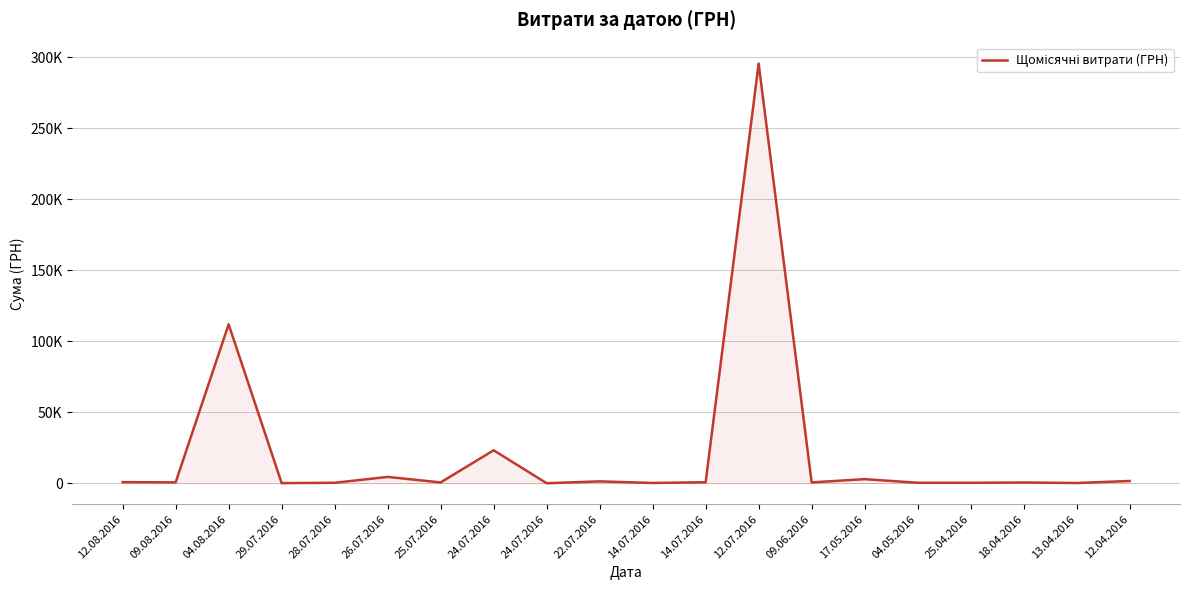

Rank the categories by value from lowest to highest.

24.07.2016, 29.07.2016, 13.04.2016, 14.07.2016, 25.04.2016, 28.07.2016, 04.05.2016, 18.04.2016, 25.07.2016, 09.06.2016, 09.08.2016, 14.07.2016, 12.08.2016, 22.07.2016, 12.04.2016, 17.05.2016, 26.07.2016, 24.07.2016, 04.08.2016, 12.07.2016